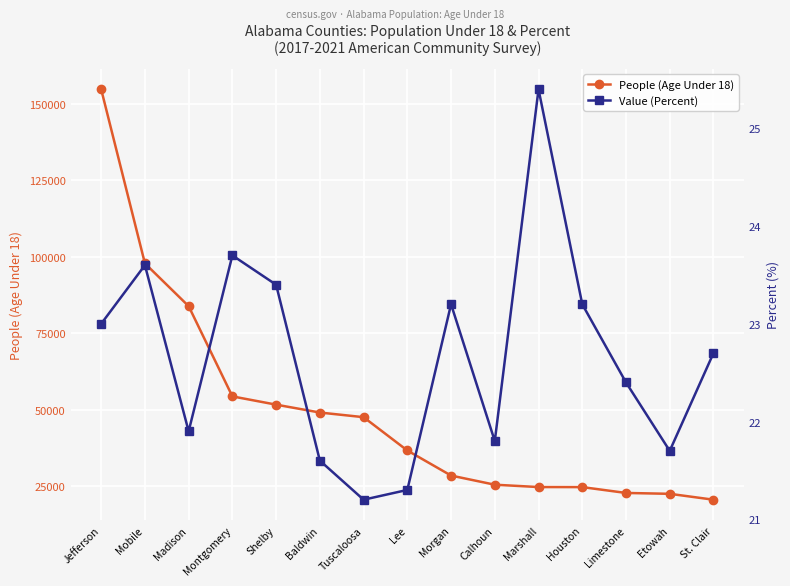

What position from the left is Madison?

3